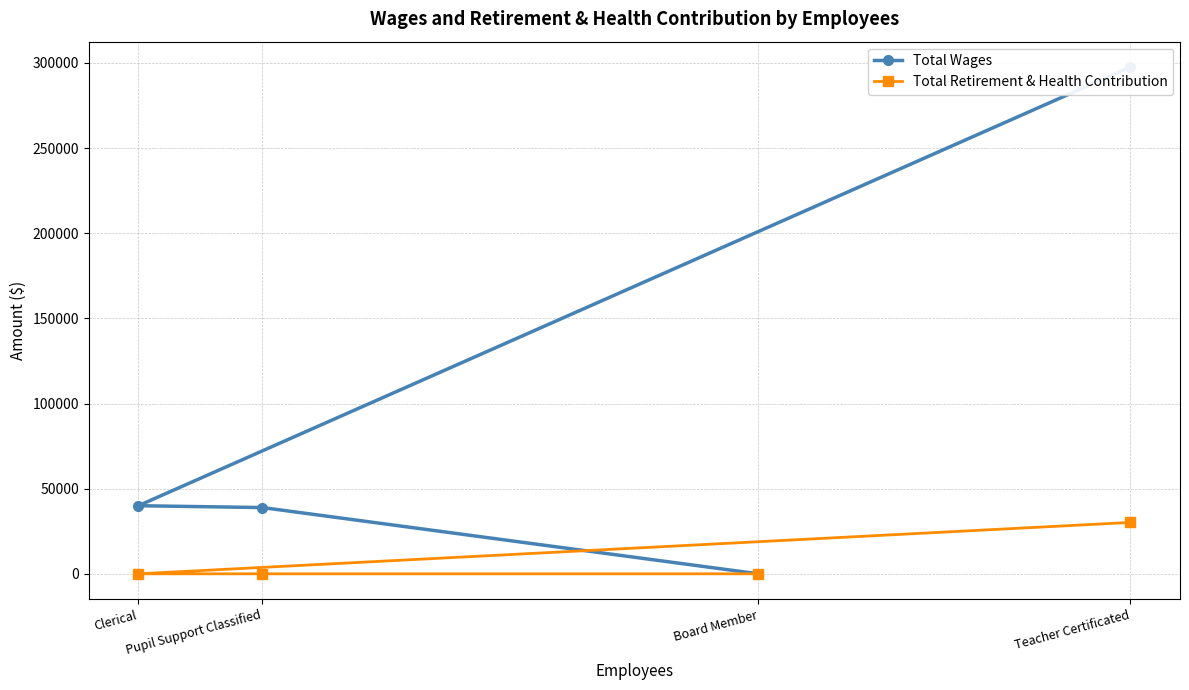

Which series has the widest spread of values?

Total Wages